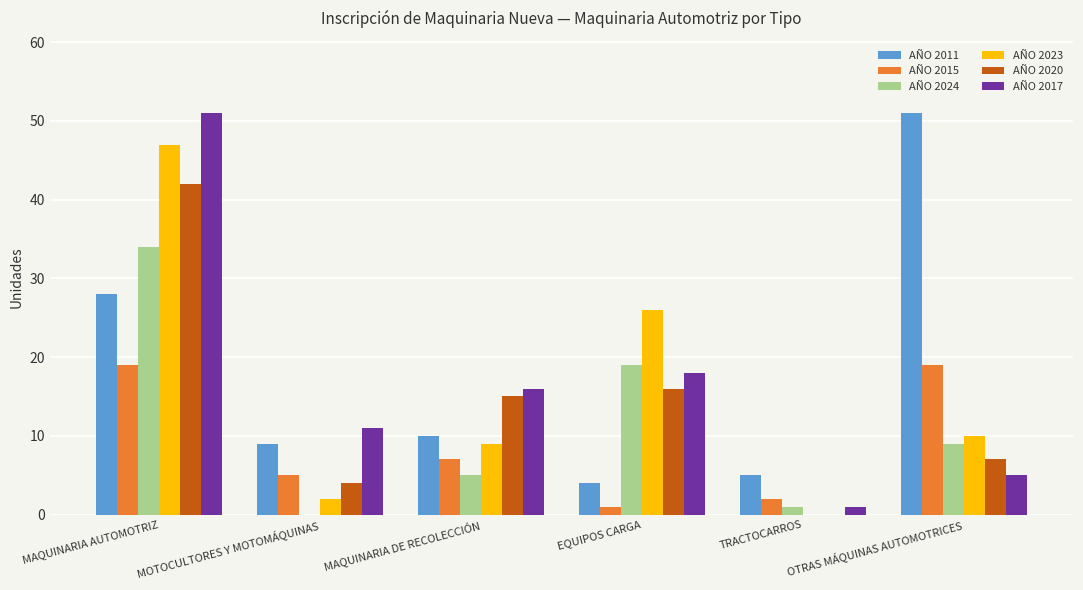

What is the sum of the AÑO 2023 values at OTRAS MÁQUINAS AUTOMOTRICES and EQUIPOS CARGA?

36